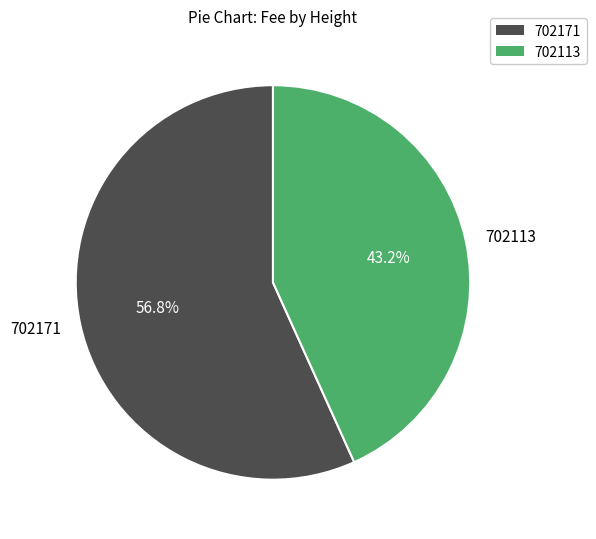

Which has a higher value, 702171 or 702113?

702171